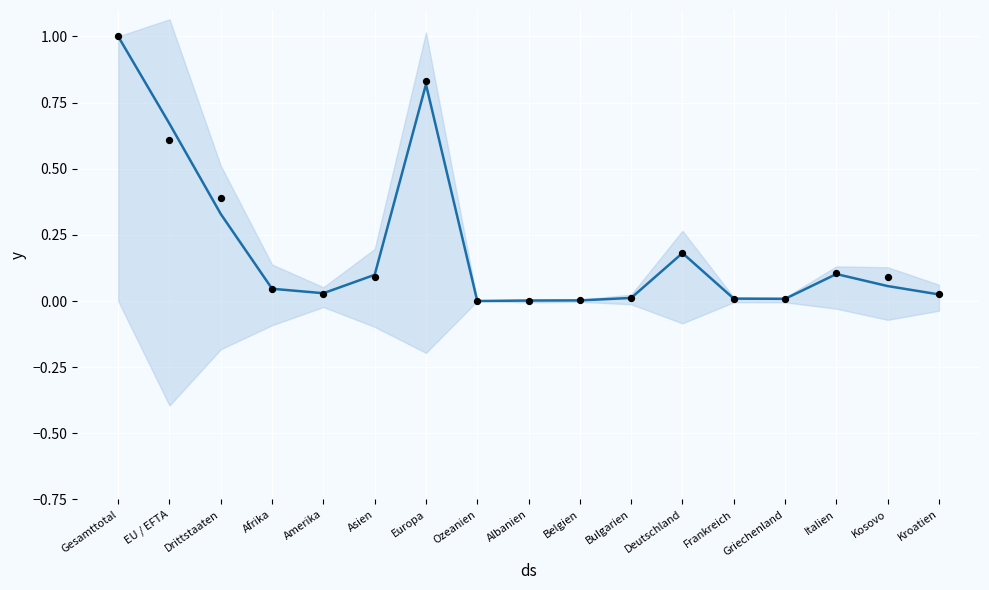

Which series has the widest spread of Y values?

mean